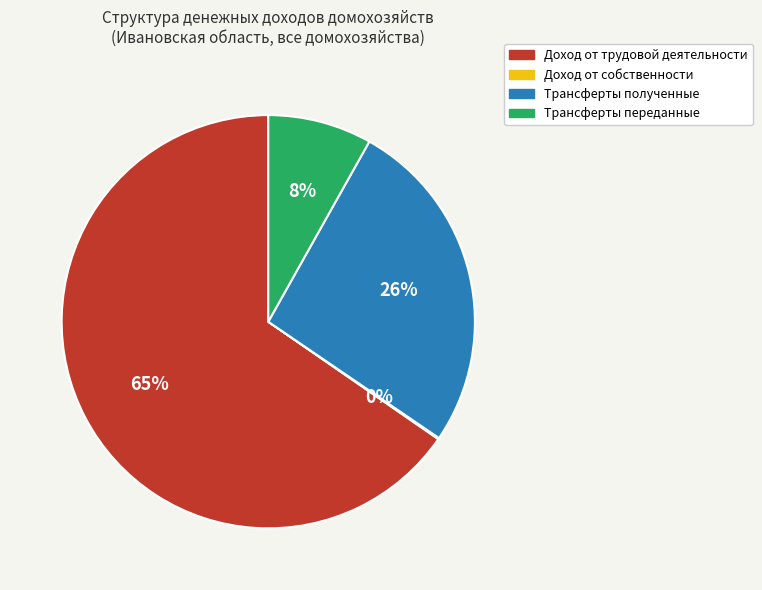

To the nearest percent, what is the difference between the Доход от трудовой деятельности and Трансферты полученные slice percentages?

39%